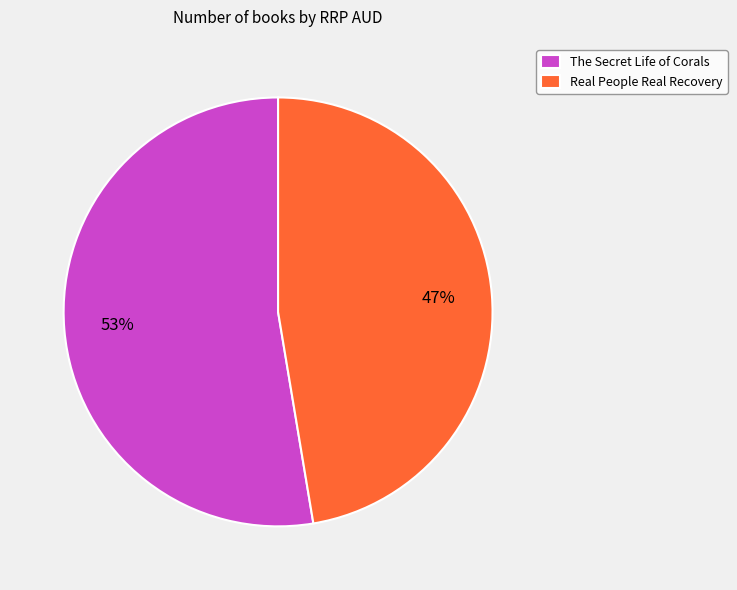

Which has a higher value, The Secret Life of Corals or Real People Real Recovery?

The Secret Life of Corals